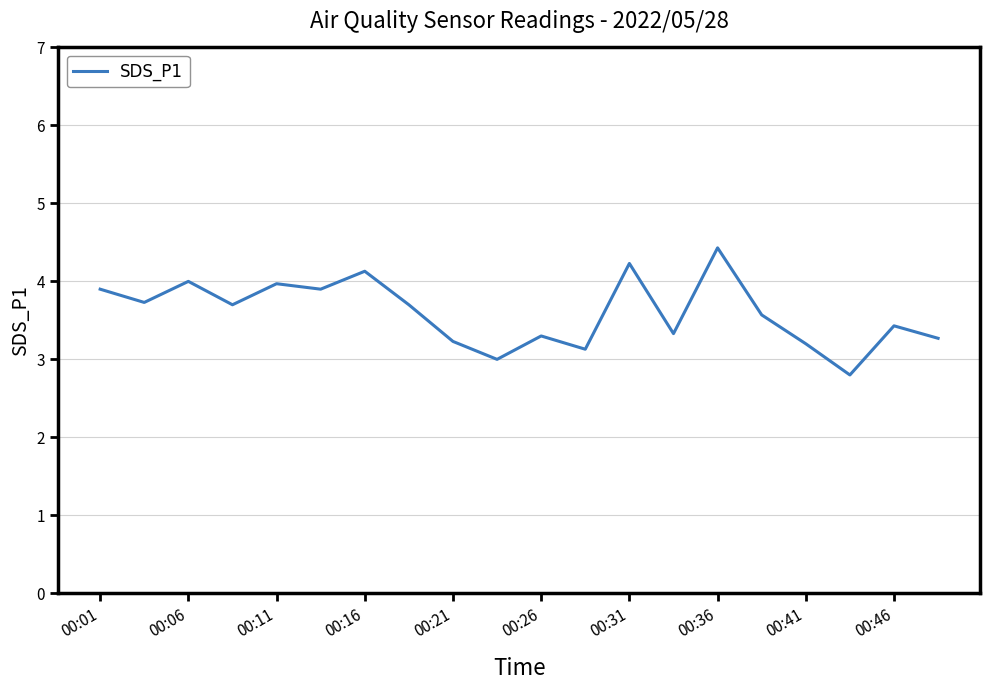

What is the greatest value displayed?

4.4